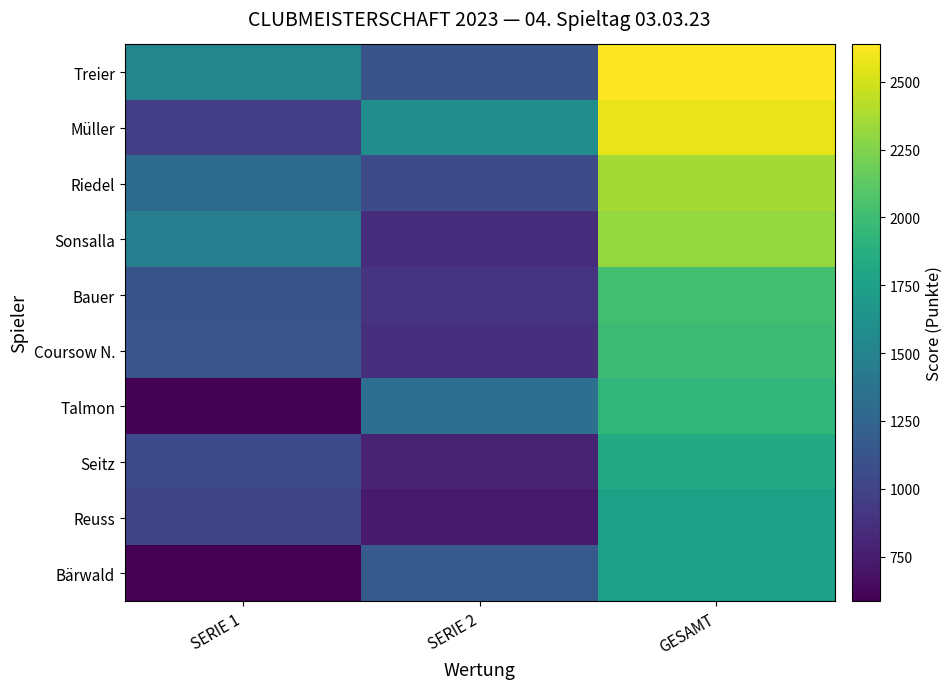

Rank the series by their maximum value, from highest to lowest.

Treier, Müller, Riedel, Sonsalla, Bauer, Coursow N., Talmon, Seitz, Reuss, Bärwald